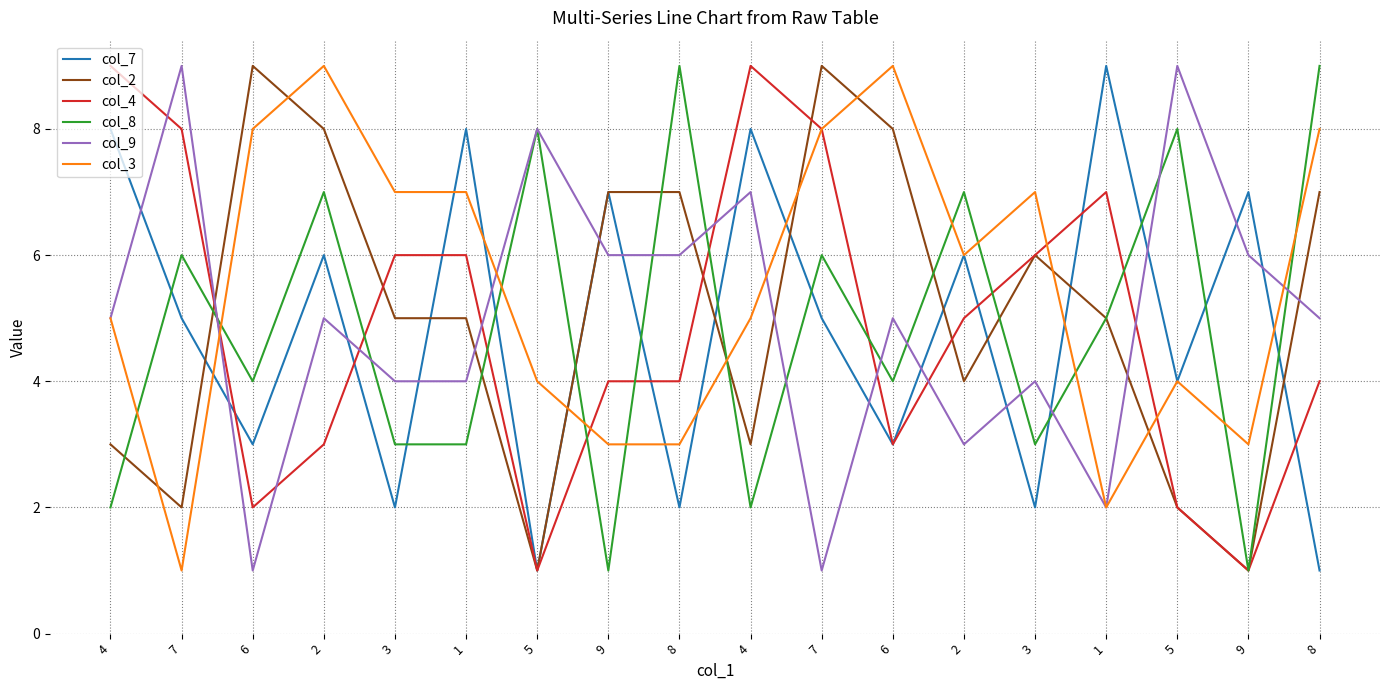

Reading right to left, what are all the values shown in this chart?

col_7: 1	7	4	9	2	6	3	5	8	2	7	1	8	2	6	3	5	8
col_2: 7	1	2	5	6	4	8	9	3	7	7	1	5	5	8	9	2	3
col_4: 4	1	2	7	6	5	3	8	9	4	4	1	6	6	3	2	8	9
col_8: 9	1	8	5	3	7	4	6	2	9	1	8	3	3	7	4	6	2
col_9: 5	6	9	2	4	3	5	1	7	6	6	8	4	4	5	1	9	5
col_3: 8	3	4	2	7	6	9	8	5	3	3	4	7	7	9	8	1	5